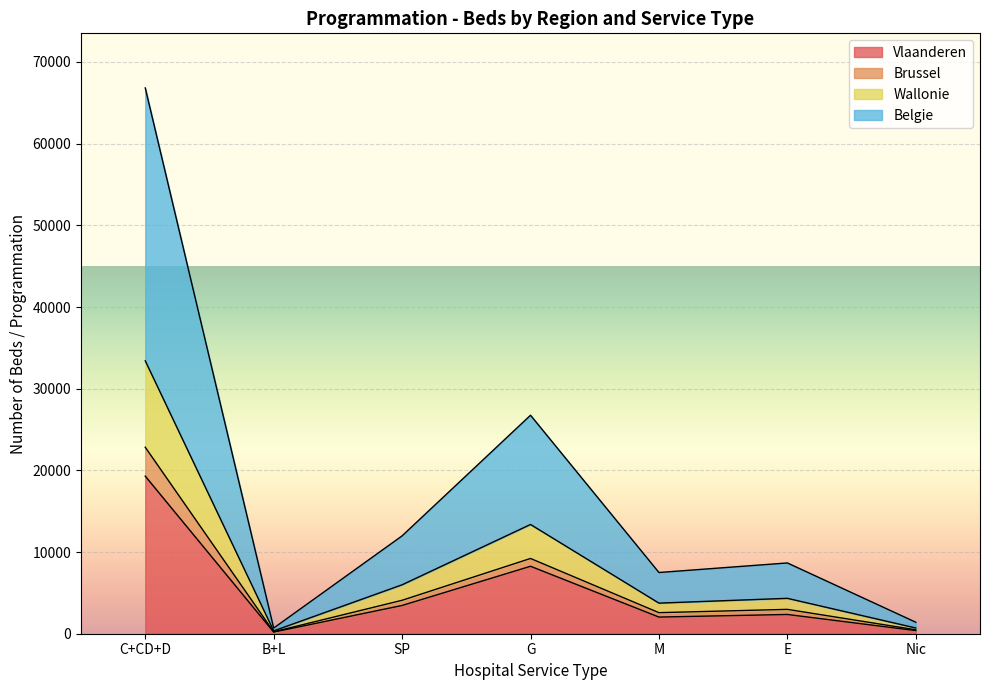

What are all the series names shown in the legend?

Vlaanderen, Brussel, Wallonie, Belgie